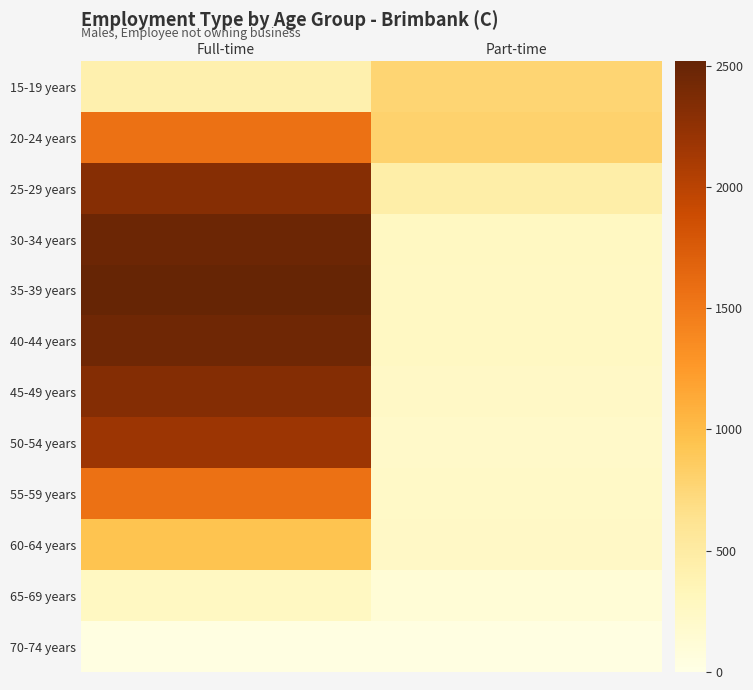

Which has a higher value, Part-time or Full-time?

Part-time